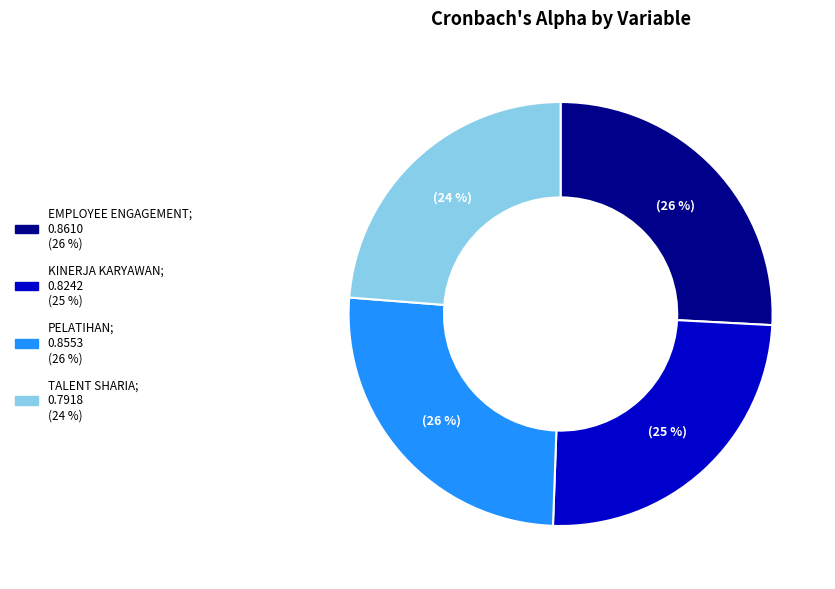

Do TALENT SHARIA and PELATIHAN together represent more than half of the pie?

No